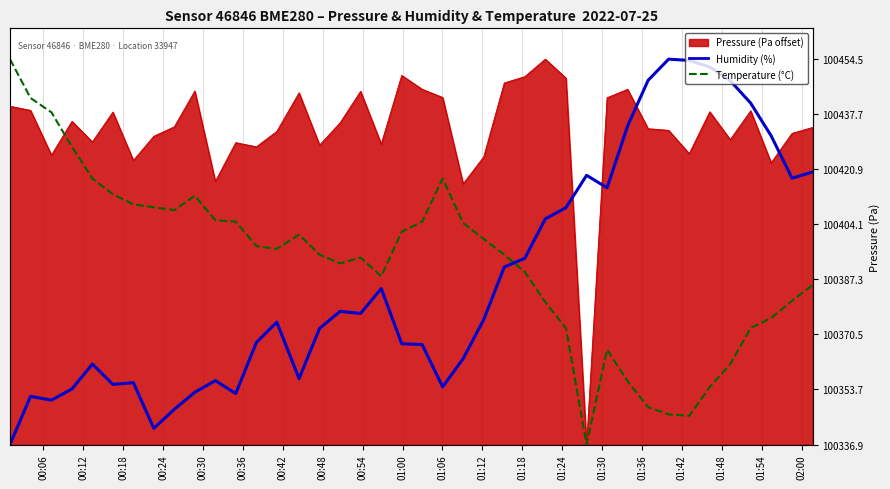

The Temperature (°C) series shows 99.8 at 20. True or false?

False